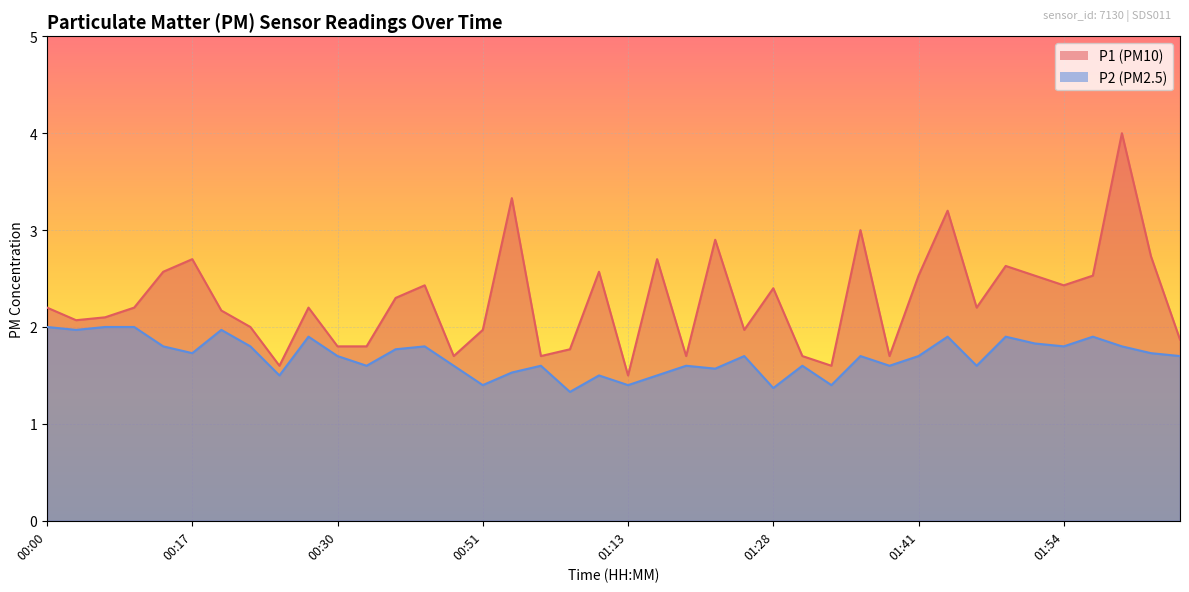

Rank the series by their average value, from lowest to highest.

P2, P1